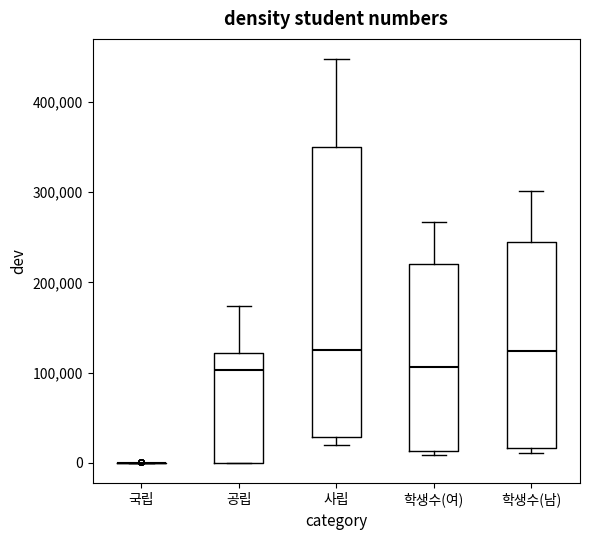

Reading left to right, read every box against the y-axis: the position of its median line, the range the box covers, and the ends of its whiskers. The values are not printed on the chart, so give them approximately, as read against the axis.

국립: box collapsed to a line at 0, whiskers 0 to 0
공립: median 100000, box 0 to 120000, whiskers 0 to 170000
사립: median 130000, box 30000 to 350000, whiskers 20000 to 450000
학생수(여): median 110000, box 10000 to 220000, whiskers 10000 (just below the box's lower edge) to 270000
학생수(남): median 120000, box 20000 to 240000, whiskers 10000 to 300000